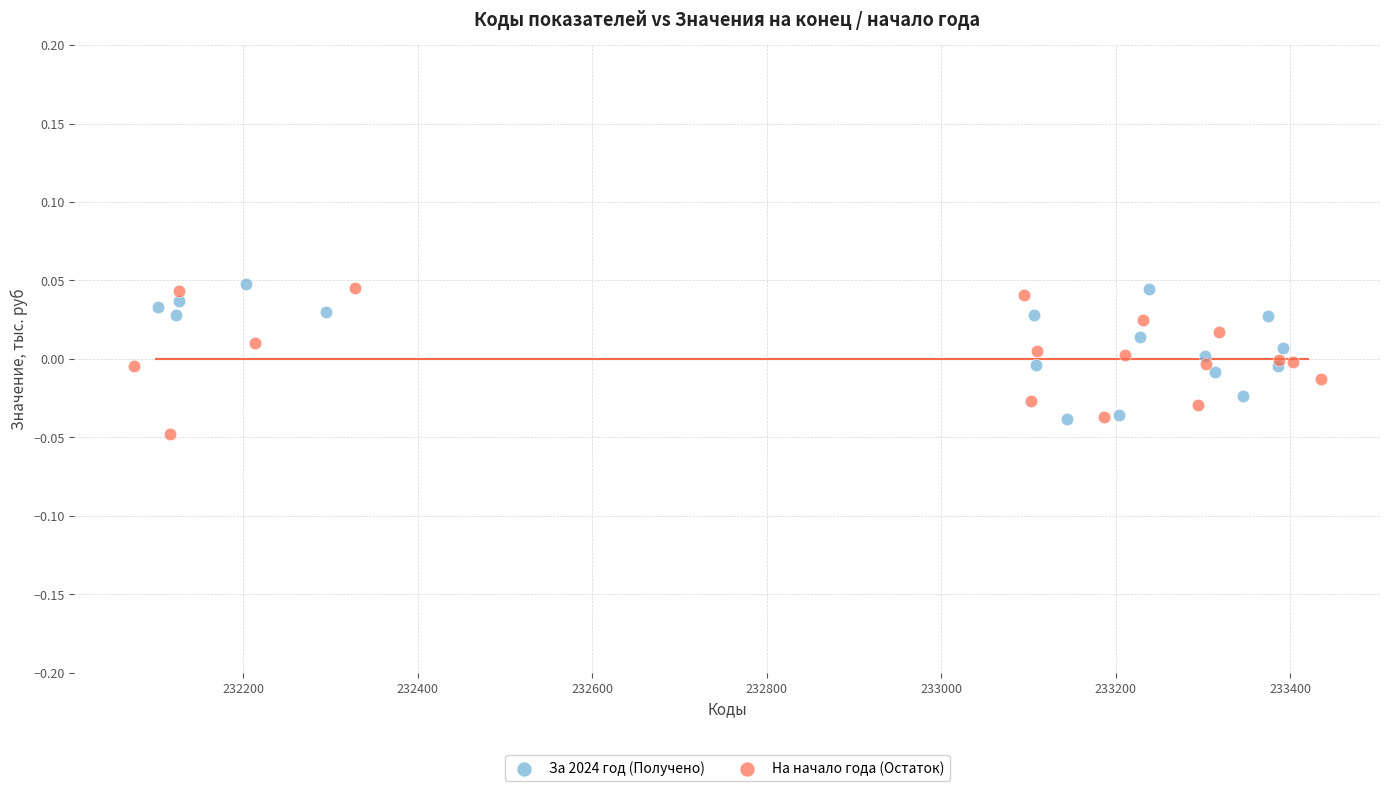

Which series reaches the minimum Y coordinate?

На начало года (Остаток)